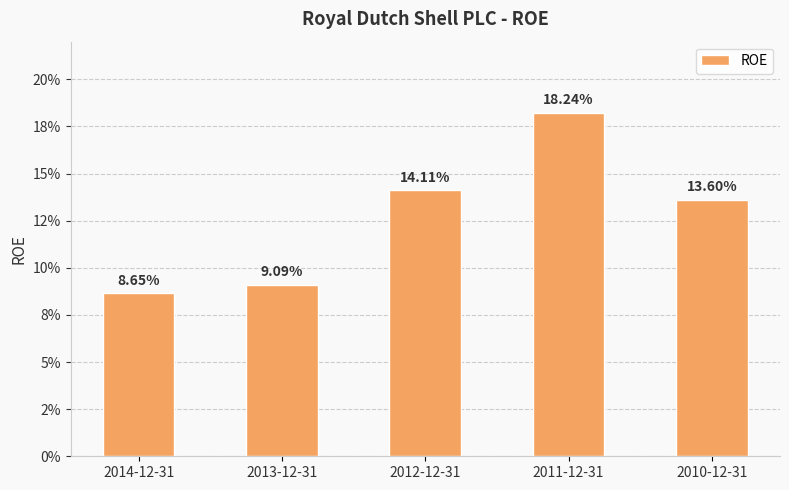

List the labels in order of value, largest first.

2011-12-31, 2012-12-31, 2010-12-31, 2013-12-31, 2014-12-31